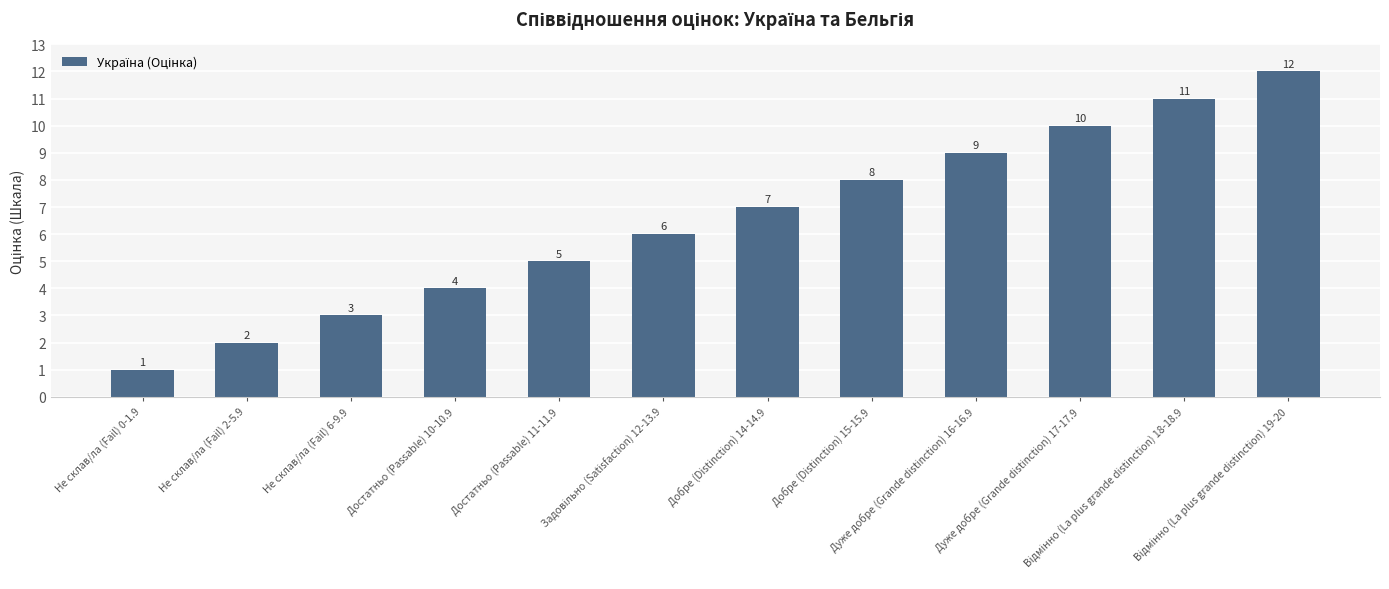

Does the chart contain any negative values?

No